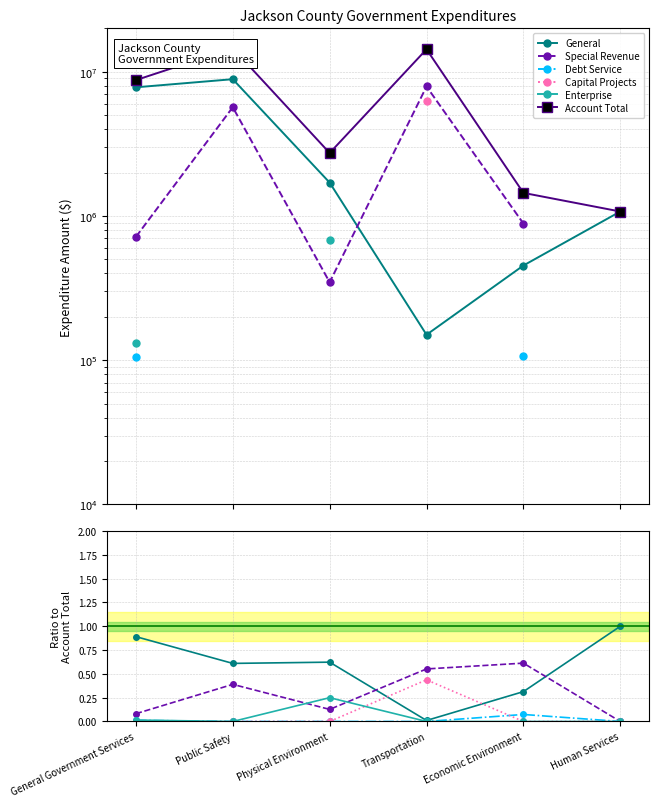

Which series has the largest total across all categories?

Account Total